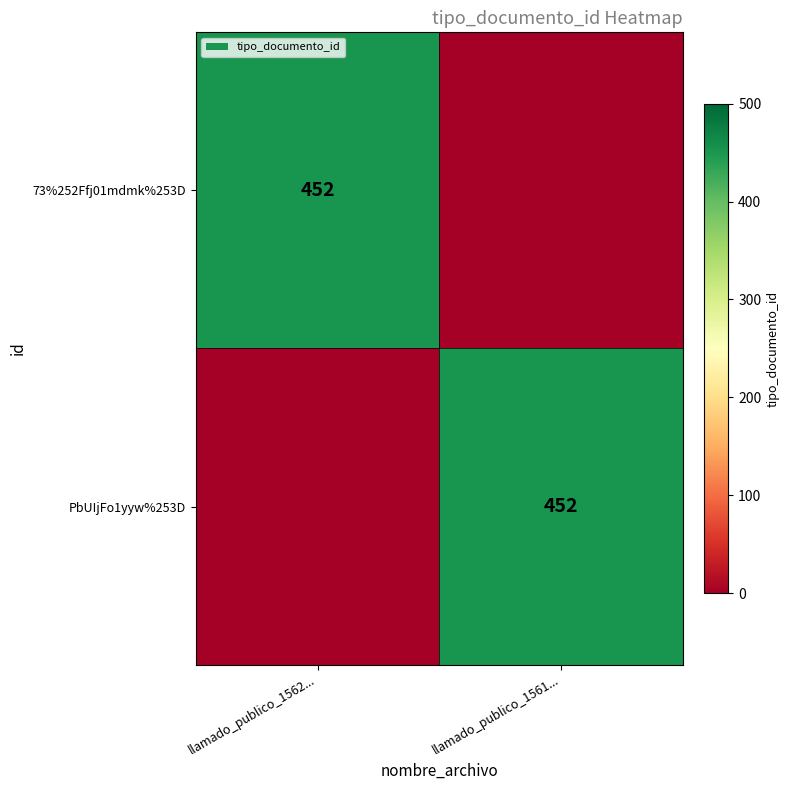

True or false: 73%252Ffj01mdmk%253D has a value of 108 at llamado_publico_1562....

False